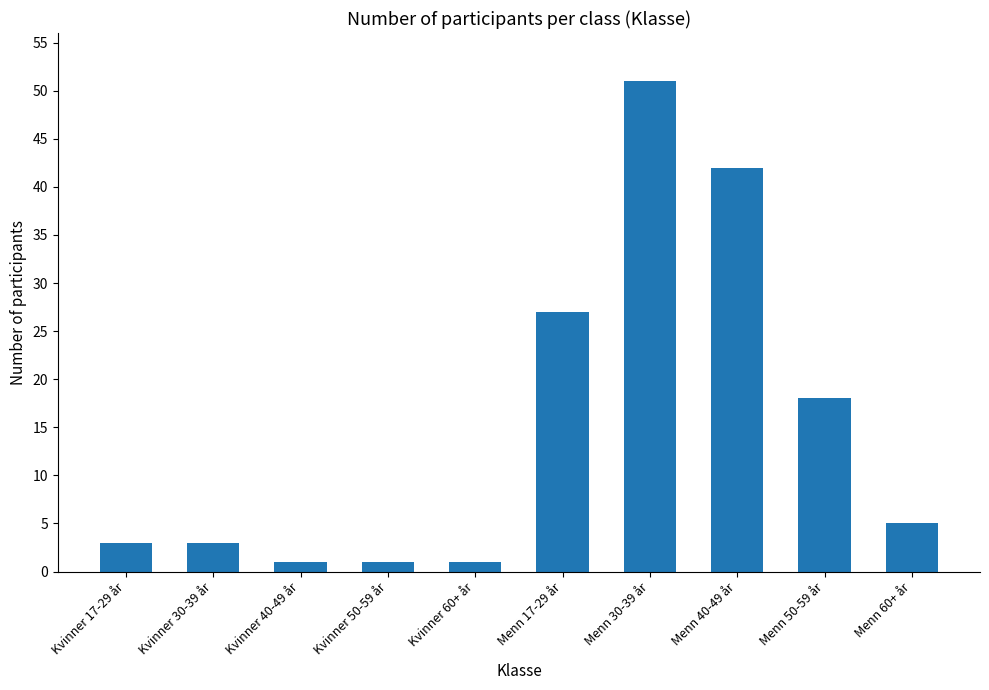

How many values are below 5?

5